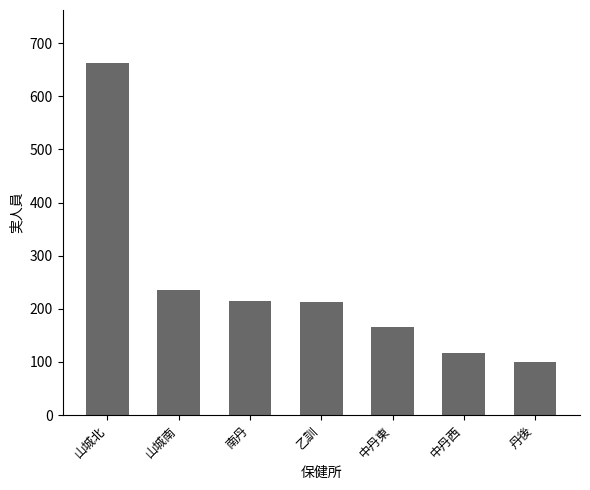

What is the sum of all values?

1708